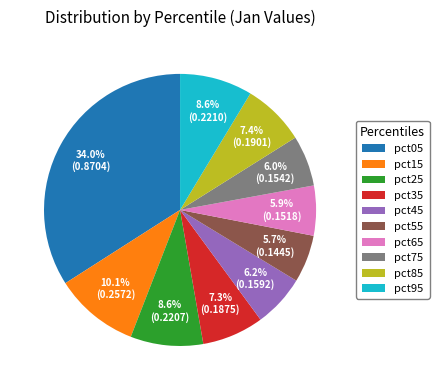

Does pct15 account for over 50% of the chart?

No